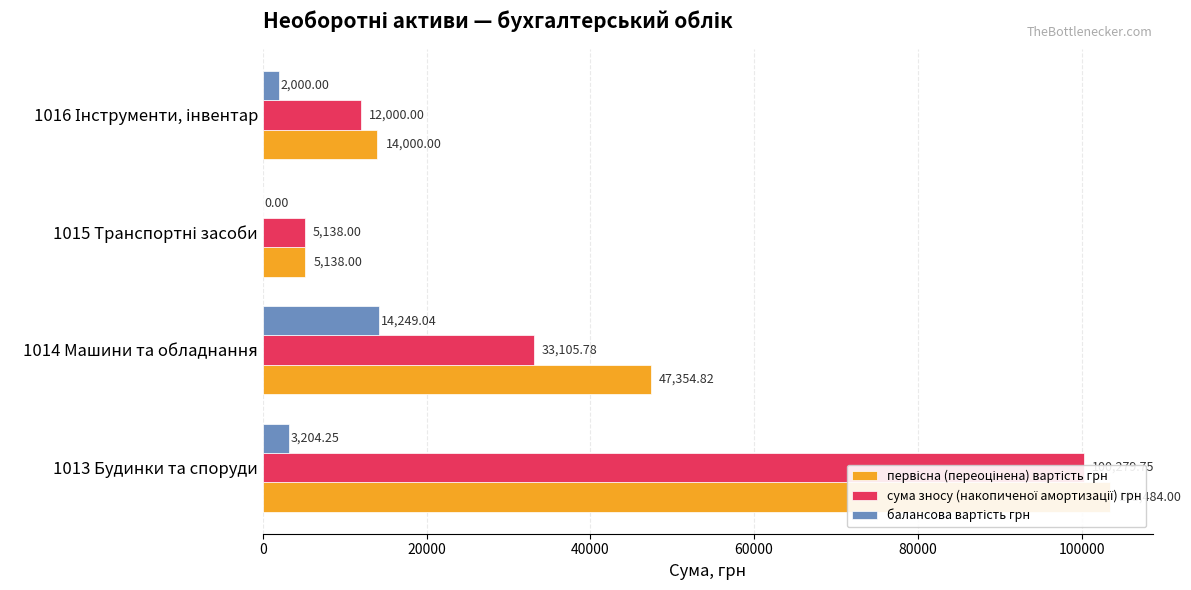

Which series has the largest total across all categories?

первісна (переоцінена) вартість грн